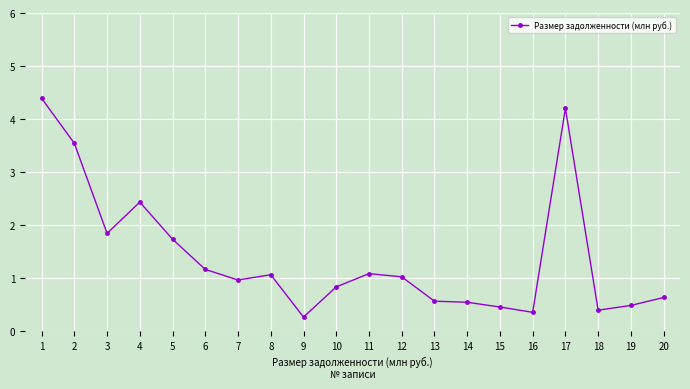

How many series are shown in this chart?

1